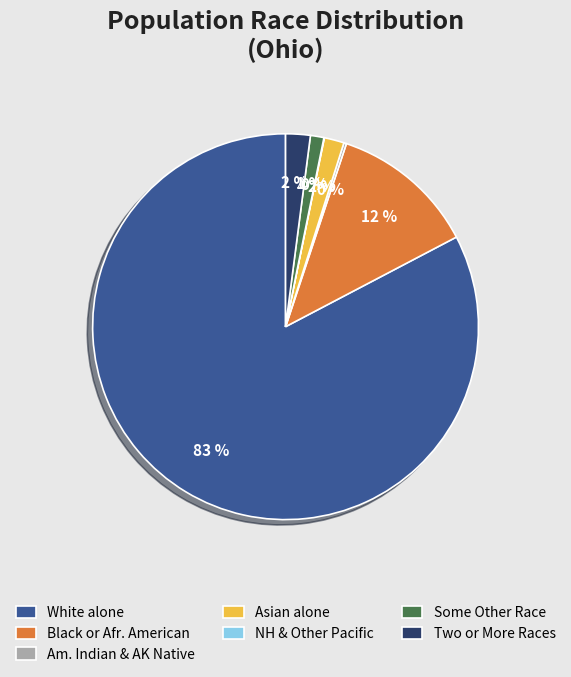

Which slice is the largest?

White alone